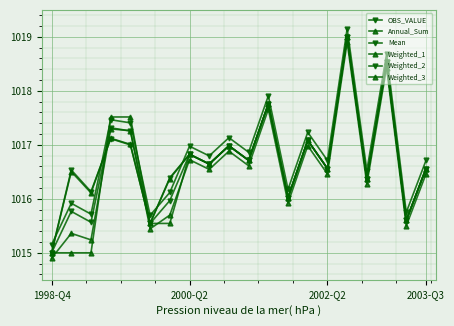

How many lines are shown in the chart?

6